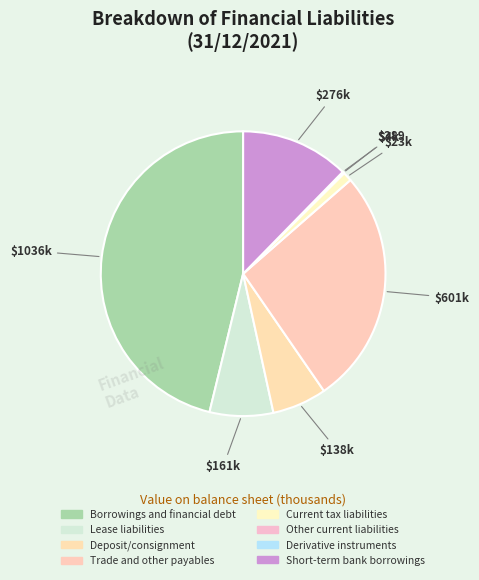

Which category has the biggest portion of the pie?

Borrowings and financial debt